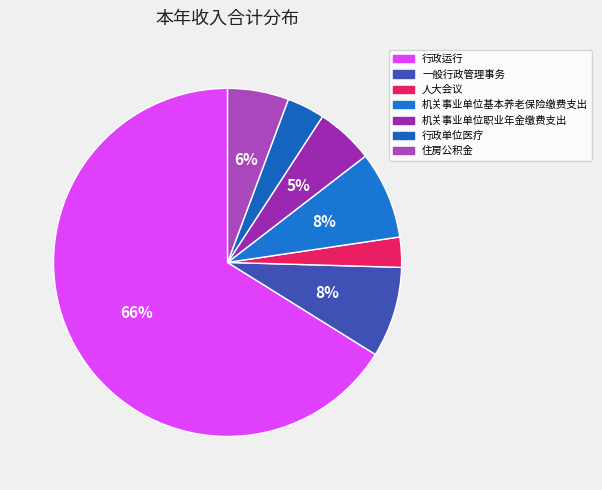

Which slice is the smallest?

人大会议